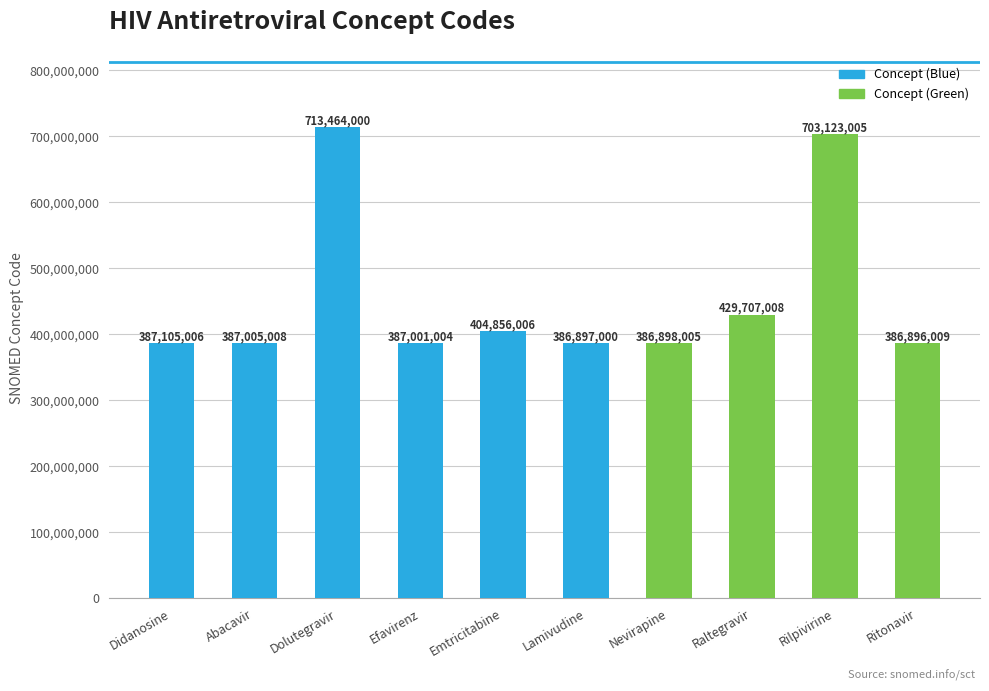

How many data points are less than 387105006?

5